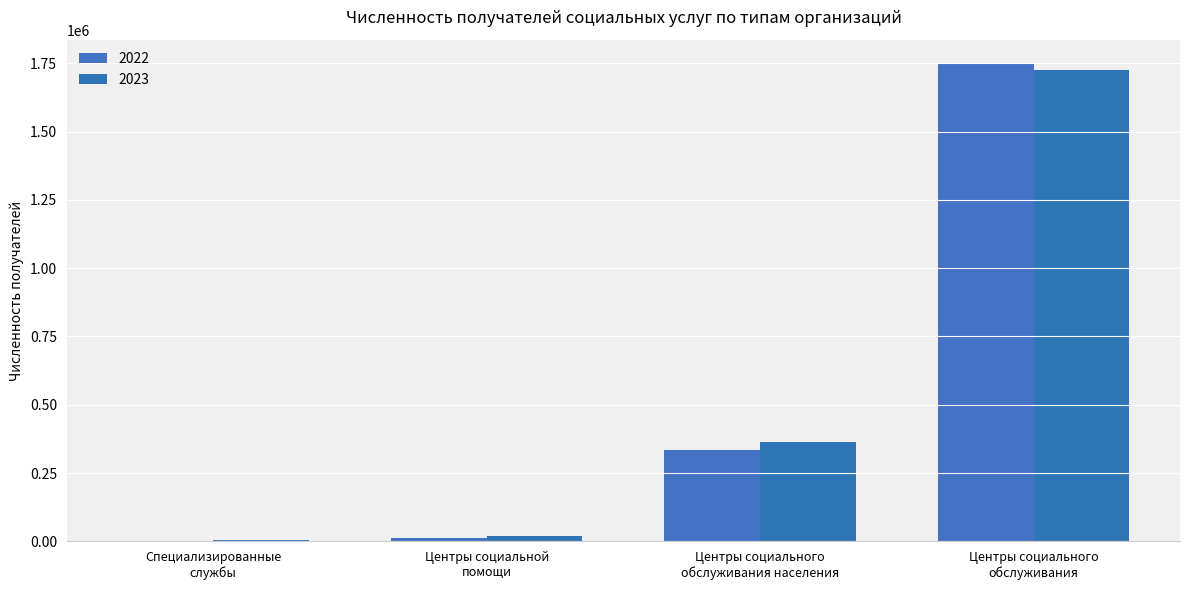

Reading left to right, what are all the values shown in this chart?

2022: 781	13600	333566	1748641
2023: 5719	19682	362414	1724729